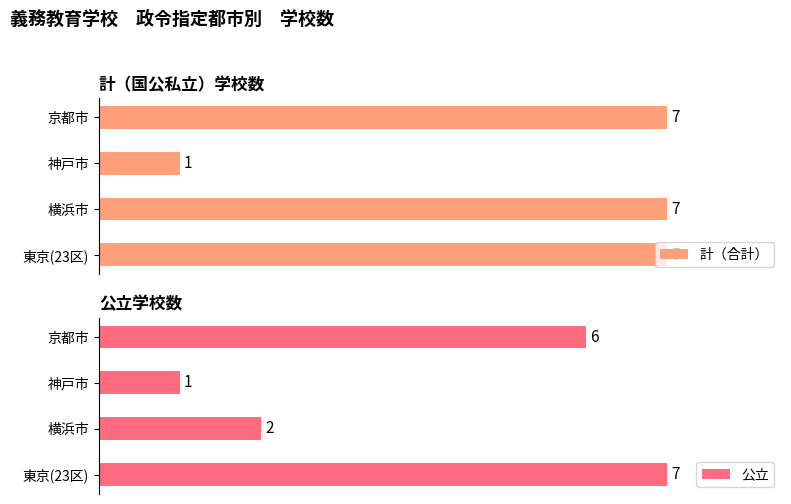

Where is 公立 nearest to the value 4?

横浜市